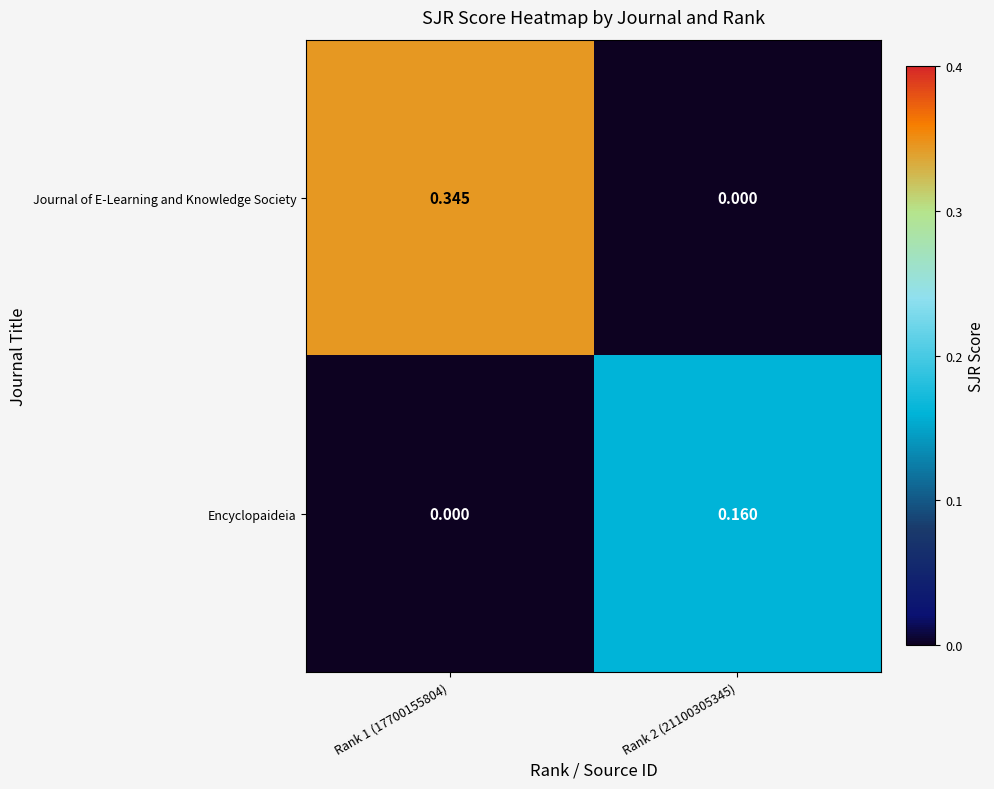

List the series in order of their peak value, lowest first.

Encyclopaideia, Journal of E-Learning and Knowledge Society